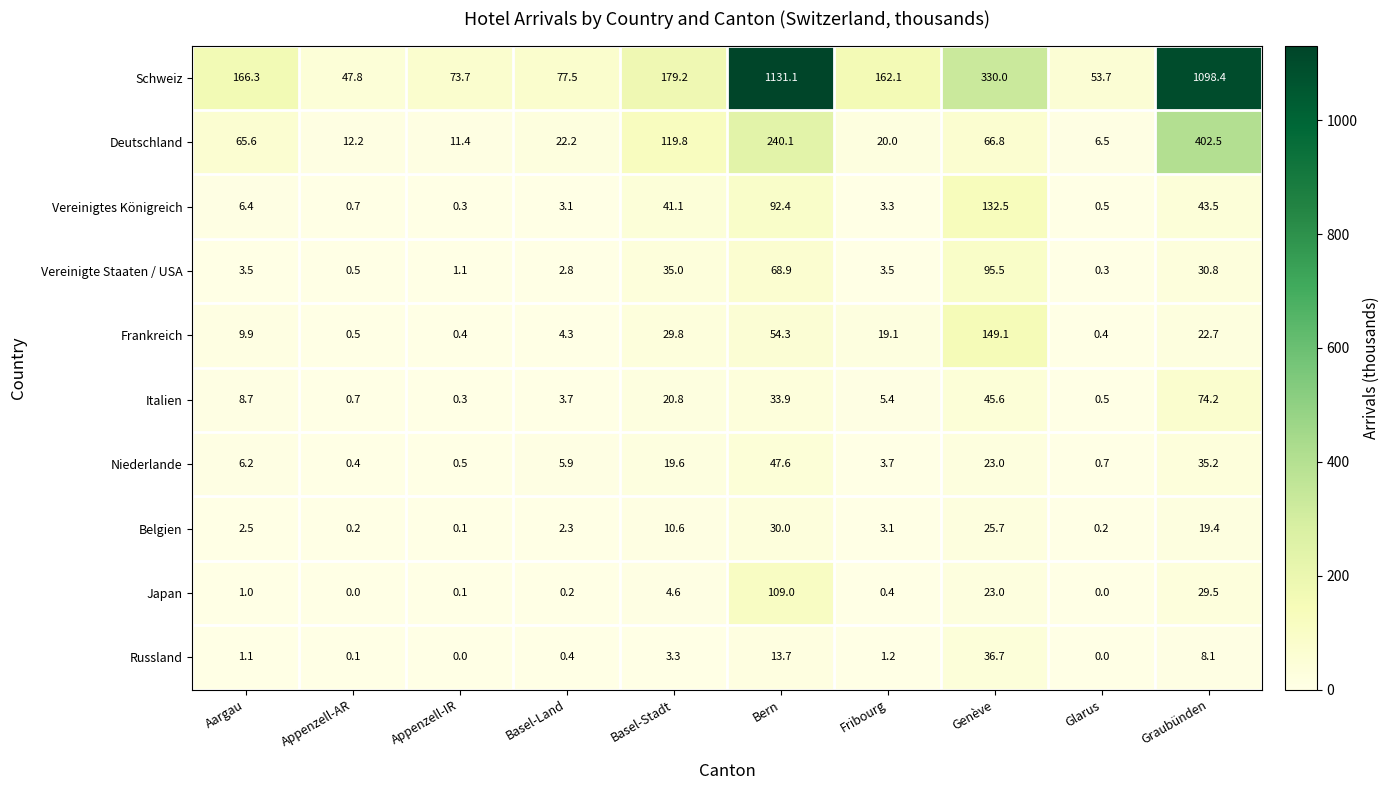

List the series in order of their peak value, lowest first.

Belgien, Russland, Niederlande, Italien, Vereinigte Staaten / USA, Japan, Vereinigtes Königreich, Frankreich, Deutschland, Schweiz